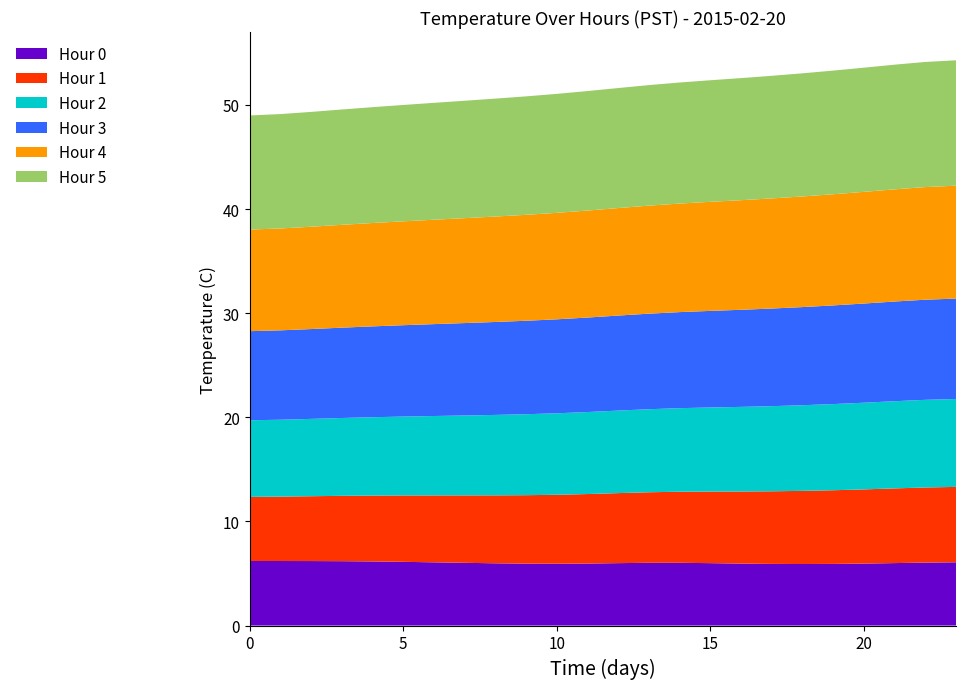

Reading left to right, what are all the values shown in this chart?

Hour 0: 0=6.2	1=6.2	2=6.2	3=6.2	4=6.2	5=6.1	6=6.1	7=6.0	8=6.0	9=5.9	10=5.9	11=5.9	12=6.0	13=6.1	14=6.1	15=6.0	16=5.9	17=5.9	18=5.9	19=5.9	20=5.9	21=6.0	22=6.1	23=6.1
Hour 1: 0=6.1	1=6.2	2=6.2	3=6.3	4=6.3	5=6.4	6=6.4	7=6.5	8=6.5	9=6.6	10=6.6	11=6.7	12=6.7	13=6.8	14=6.8	15=6.9	16=6.9	17=7.0	18=7.0	19=7.1	20=7.1	21=7.2	22=7.2	23=7.3
Hour 2: 0=7.3	1=7.4	2=7.4	3=7.5	4=7.5	5=7.6	6=7.6	7=7.7	8=7.7	9=7.8	10=7.8	11=7.9	12=7.9	13=8.0	14=8.0	15=8.1	16=8.1	17=8.2	18=8.2	19=8.3	20=8.3	21=8.4	22=8.4	23=8.5
Hour 3: 0=8.5	1=8.6	2=8.6	3=8.7	4=8.7	5=8.8	6=8.8	7=8.9	8=8.9	9=9.0	10=9.0	11=9.1	12=9.1	13=9.2	14=9.2	15=9.3	16=9.3	17=9.4	18=9.4	19=9.5	20=9.5	21=9.6	22=9.6	23=9.7
Hour 4: 0=9.7	1=9.8	2=9.8	3=9.9	4=9.9	5=10.0	6=10.0	7=10.1	8=10.1	9=10.2	10=10.2	11=10.3	12=10.3	13=10.4	14=10.4	15=10.5	16=10.5	17=10.6	18=10.6	19=10.7	20=10.7	21=10.8	22=10.8	23=10.9
Hour 5: 0=10.9	1=11.0	2=11.0	3=11.1	4=11.1	5=11.2	6=11.2	7=11.3	8=11.3	9=11.4	10=11.4	11=11.5	12=11.5	13=11.6	14=11.6	15=11.7	16=11.7	17=11.8	18=11.8	19=11.9	20=11.9	21=12.0	22=12.0	23=12.1